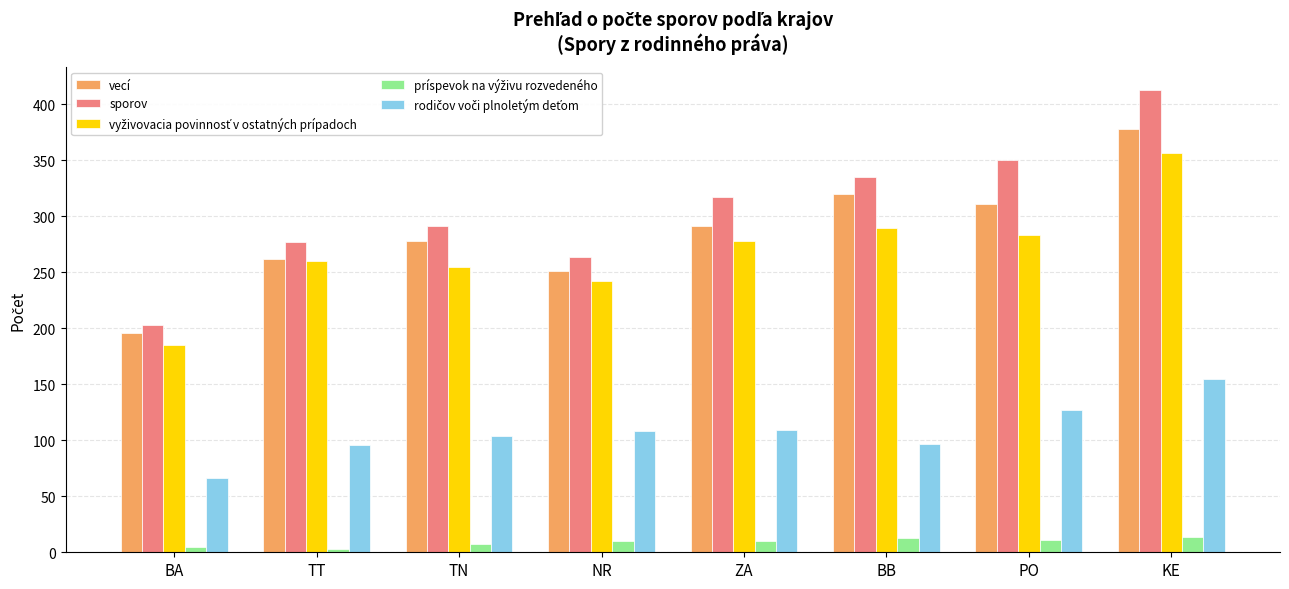

What is the label of the 4th bar from the left?

NR